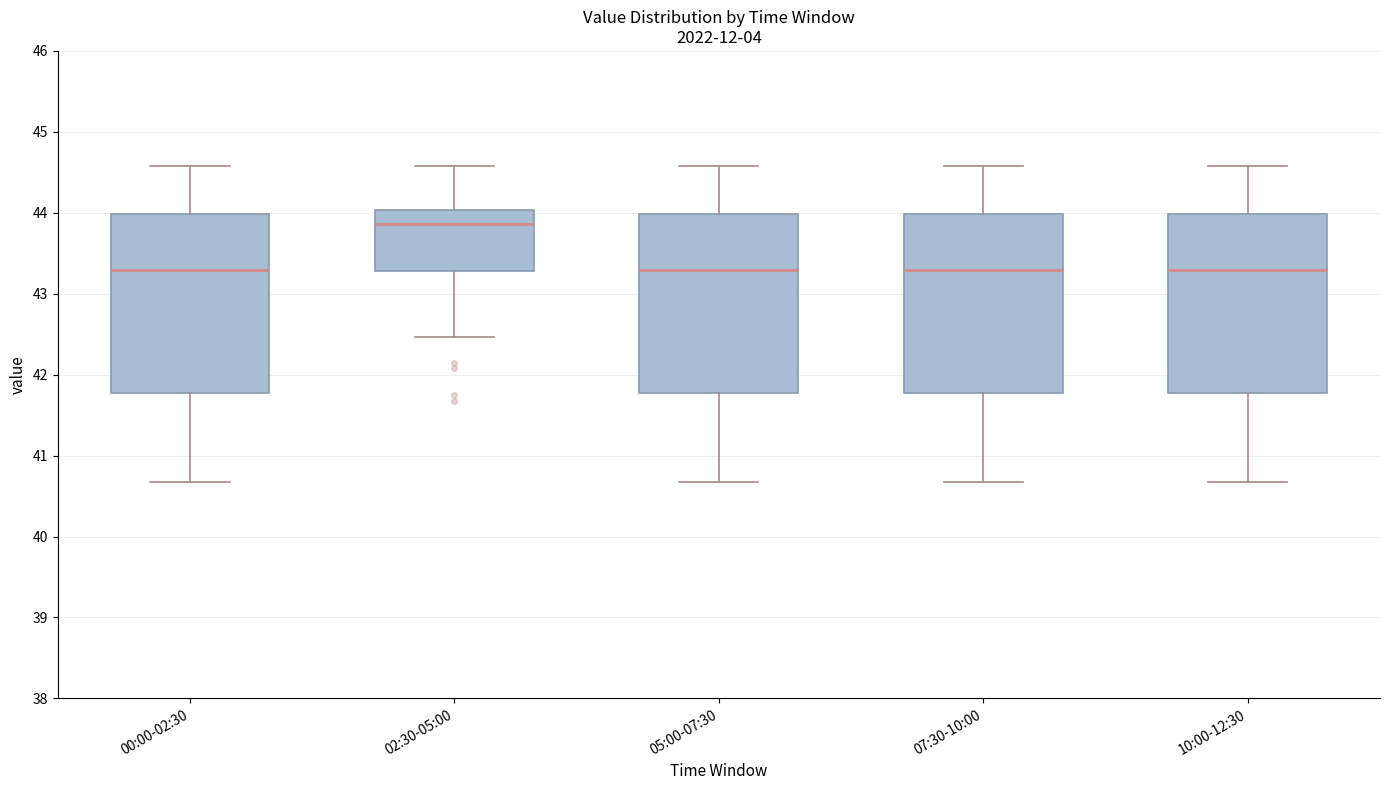

Reading left to right, read every box against the y-axis: the position of its median line, the range the box covers, and the ends of its whiskers. The values are not printed on the chart, so give them approximately, as read against the axis.

00:00-02:30: median 43.3, box 41.8 to 44.0, whiskers 40.7 to 44.6
02:30-05:00: median 43.9, box 43.3 to 44.0, whiskers 42.5 to 44.6
05:00-07:30: median 43.3, box 41.8 to 44.0, whiskers 40.7 to 44.6
07:30-10:00: median 43.3, box 41.8 to 44.0, whiskers 40.7 to 44.6
10:00-12:30: median 43.3, box 41.8 to 44.0, whiskers 40.7 to 44.6